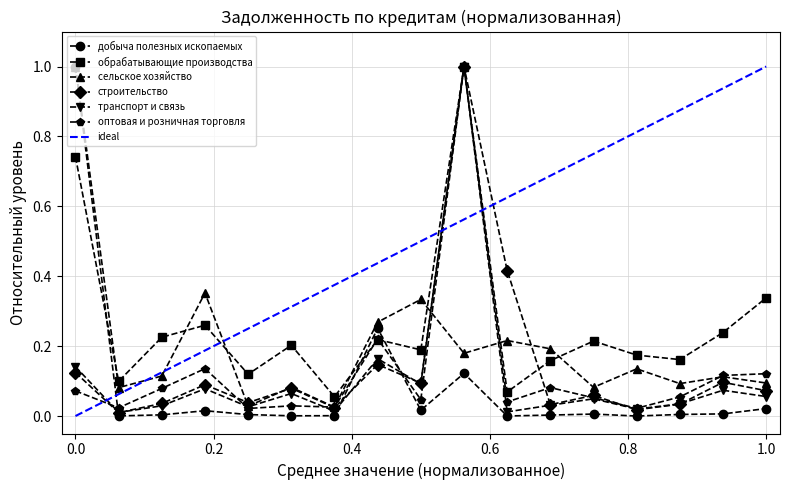

What is the highest value of the обрабатывающие производства series?

1.0